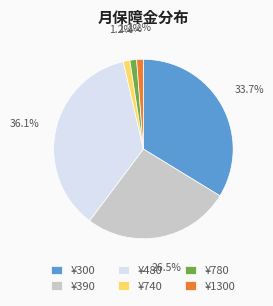

To the nearest percent, what is the difference between the largest and smallest slice percentages?

35%